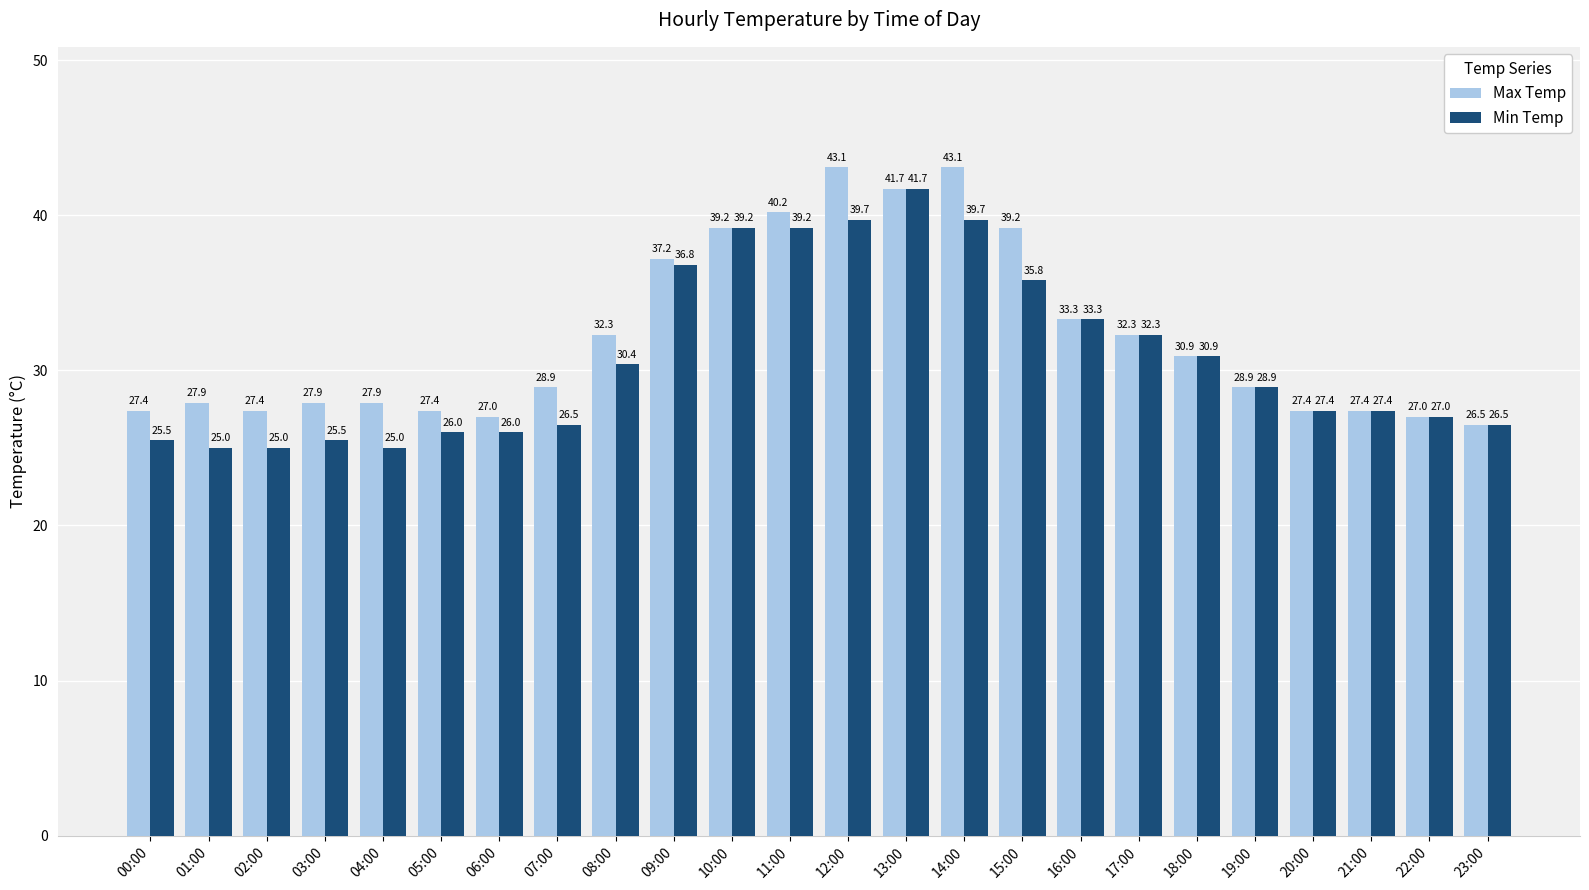

How many bars are there in total?

48